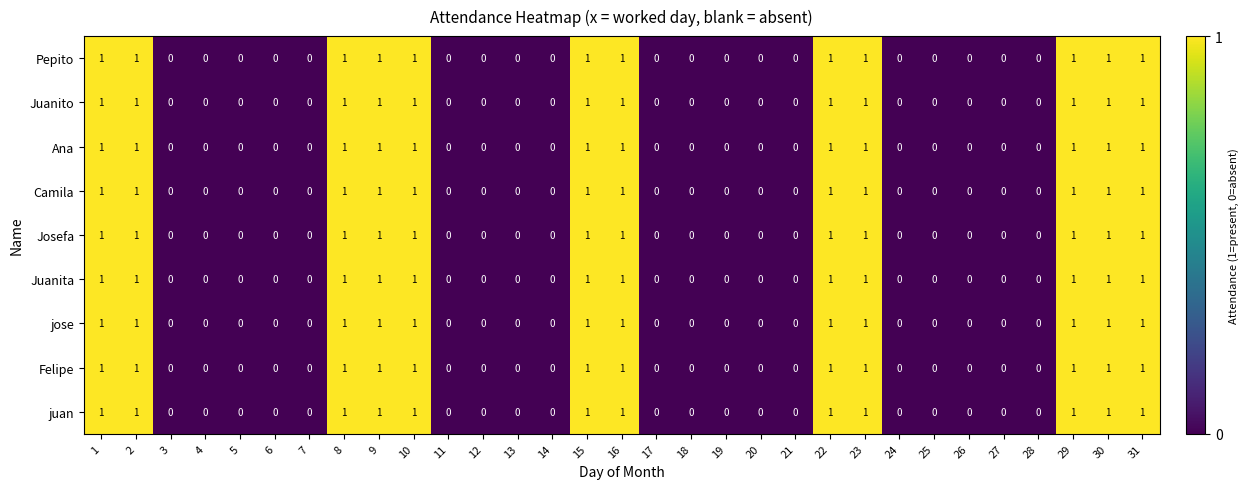

What is the total value across all series at 23?

9